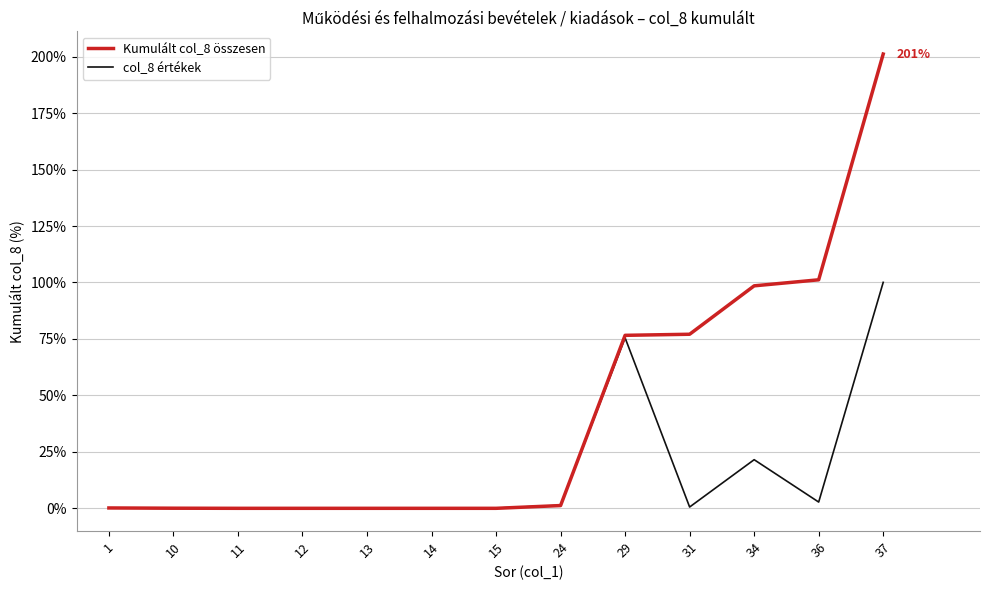

What is the maximum value for Kumulált col_8 összesen?

201.2